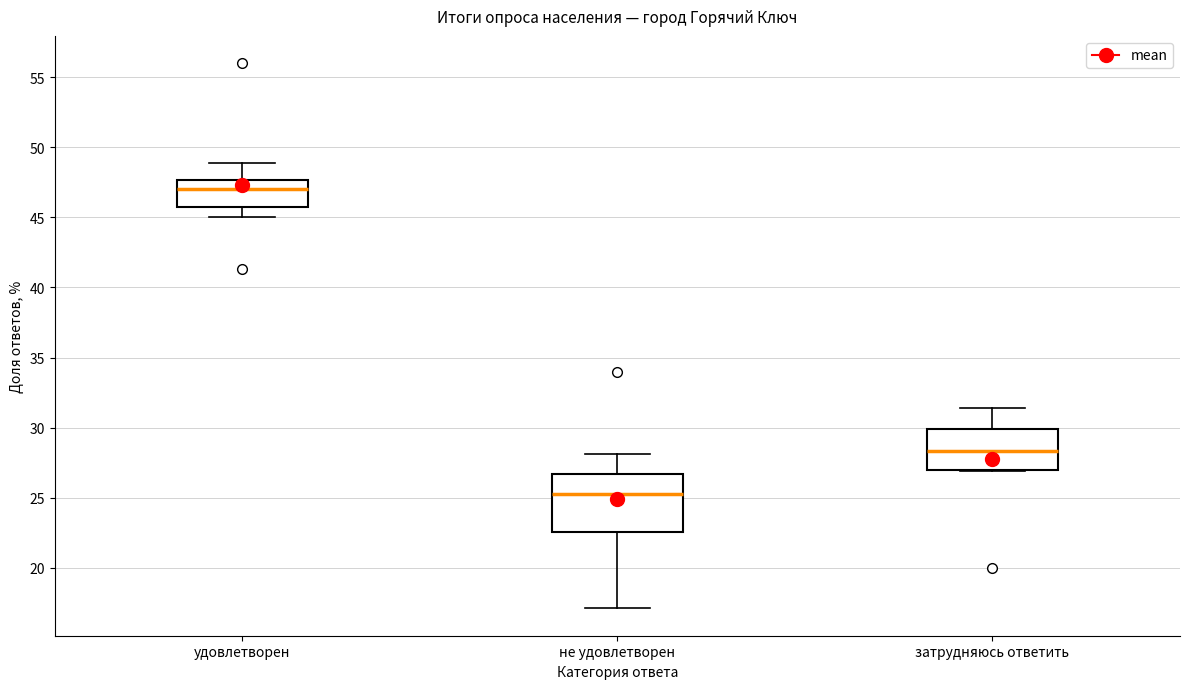

Reading left to right, transcribe this box plot: for each box, give where its median line is, the range the box spans, and where its two whiskers end, as read against the y-axis. The values are not printed on the chart, so give them approximately, as read against the axis.

удовлетворен: median 47.0, box 46.0 to 47.5, whiskers 45.0 to 49.0
не удовлетворен: median 25.5, box 22.5 to 26.5, whiskers 17.0 to 28.0
затрудняюсь ответить: median 28.5, box 27.0 to 30.0, whiskers 27.0 to 31.5